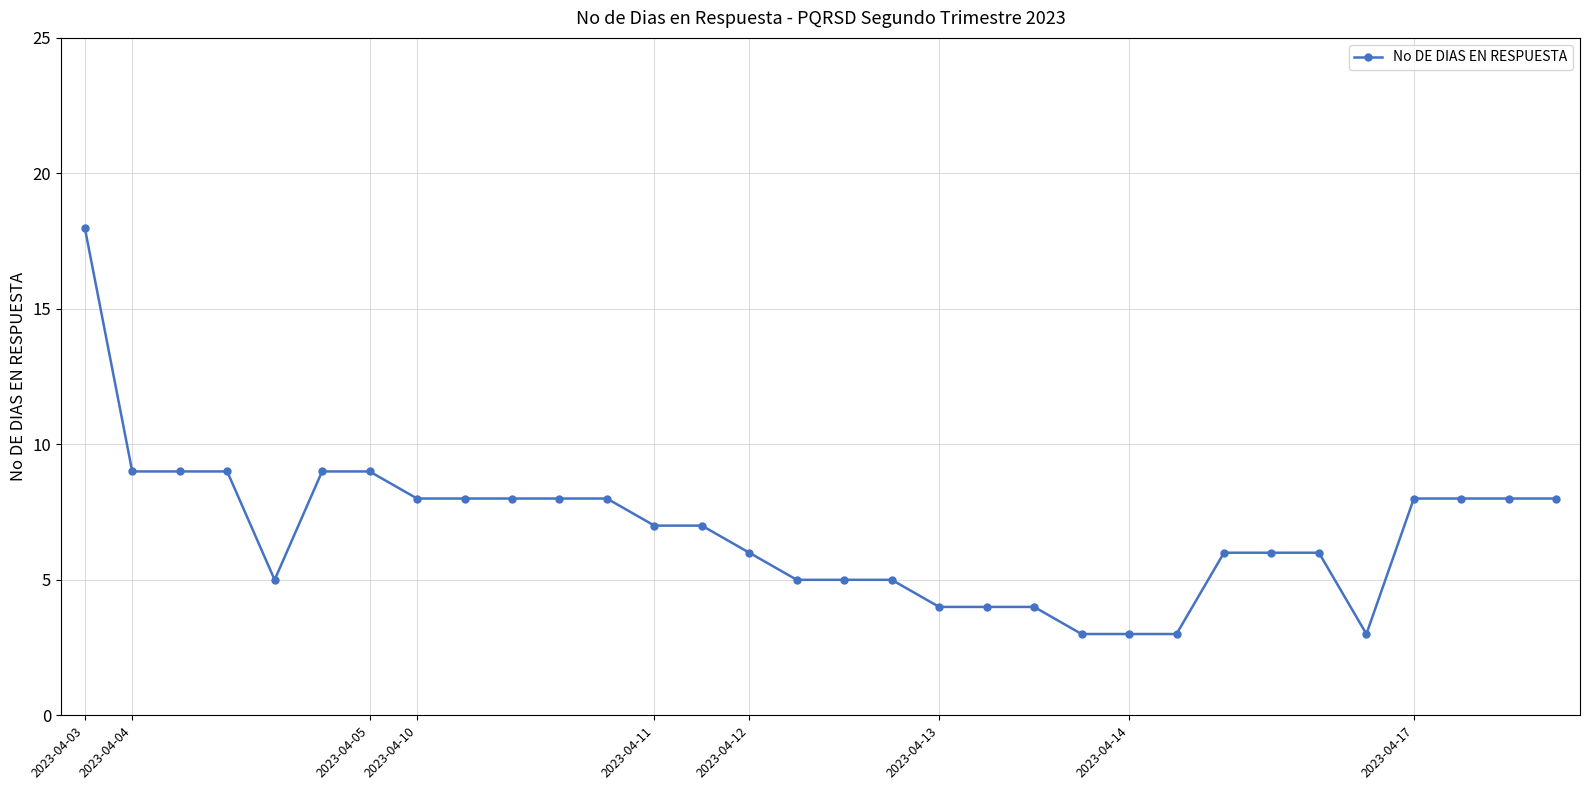

What is the value of the 10th point from the left?

8